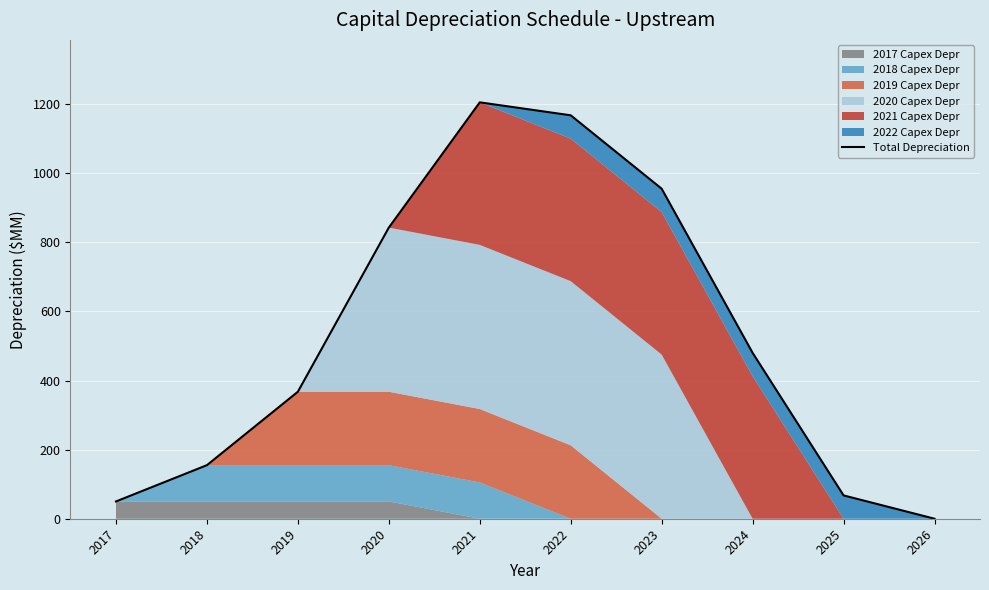

How many interior local peaks (higher than both neighbors) does the data have?

1